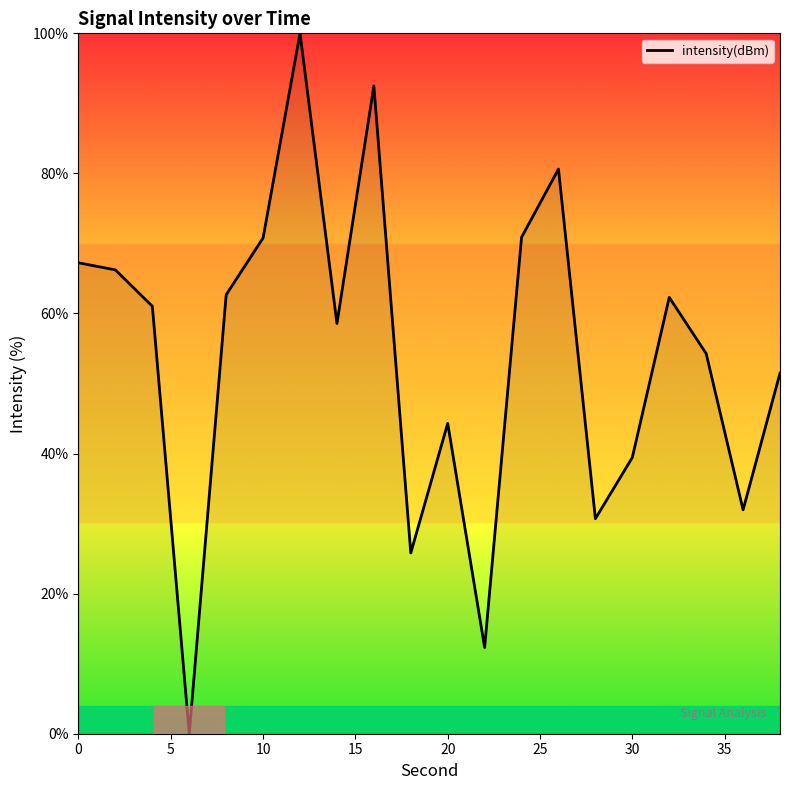

What is the difference between the maximum and minimum values?

100.0